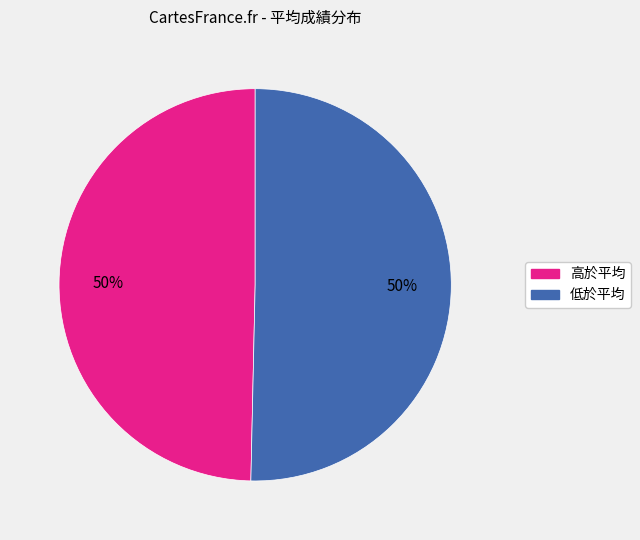

How many segments does this pie chart have?

2